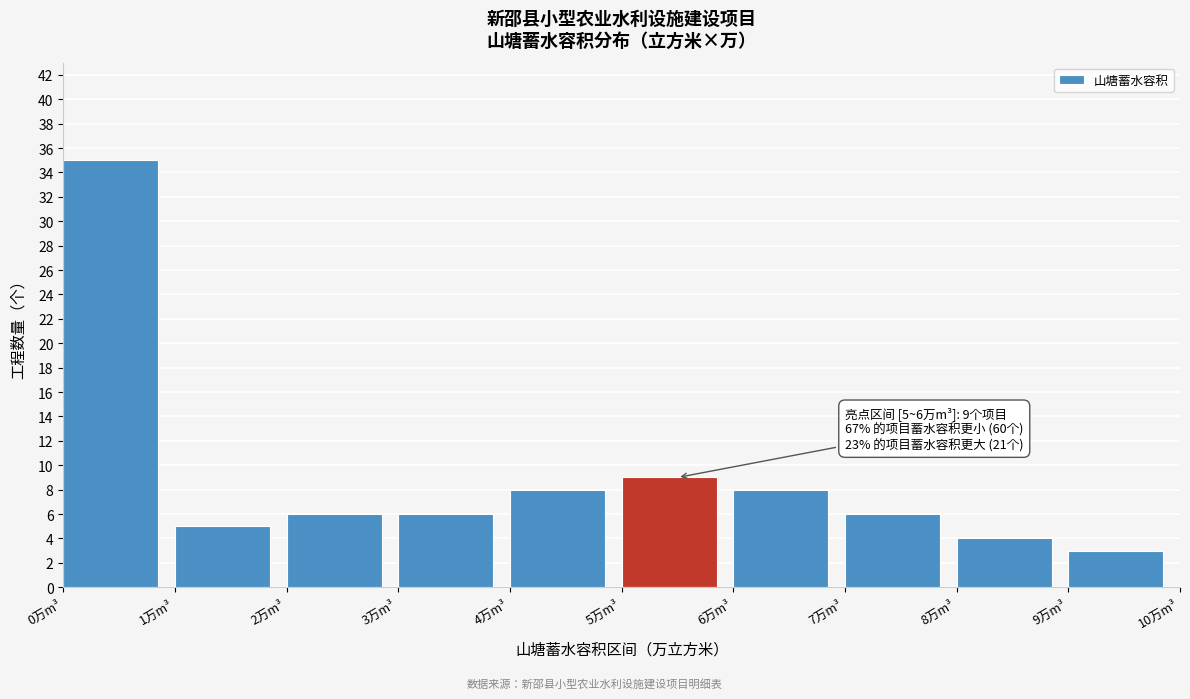

Over which range of the x-axis is the bar tallest?

0 to 1